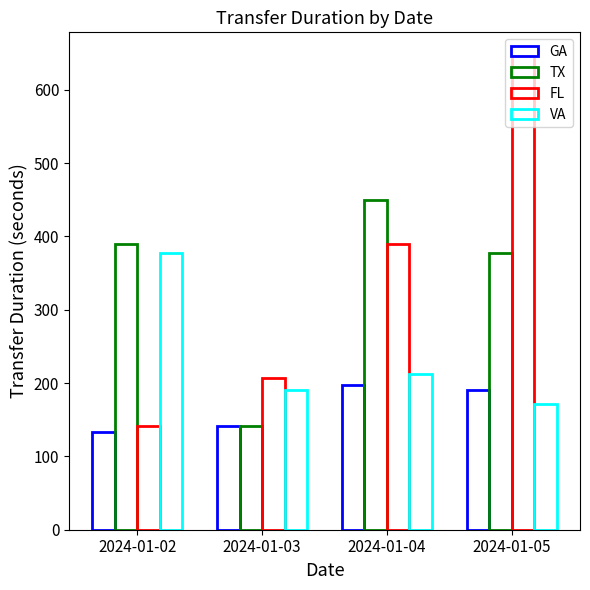

Read the FL value at 2024-01-04, to the nearest 10.

390